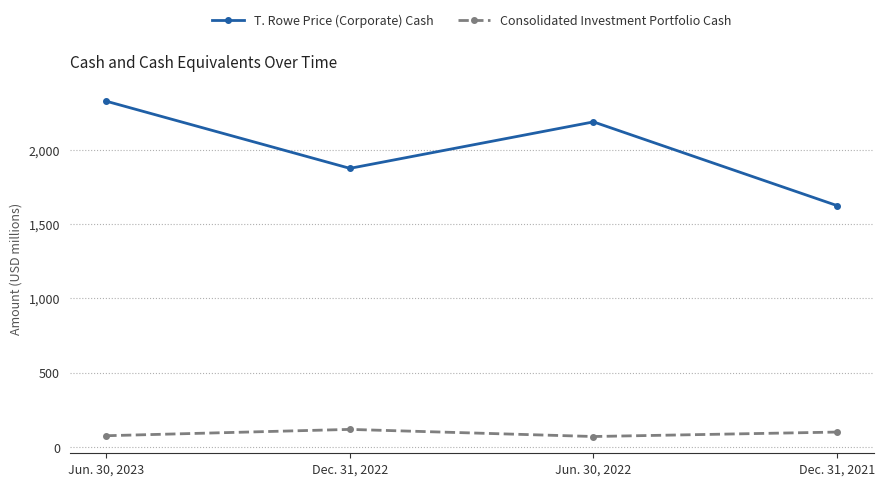

How many lines are shown in the chart?

2